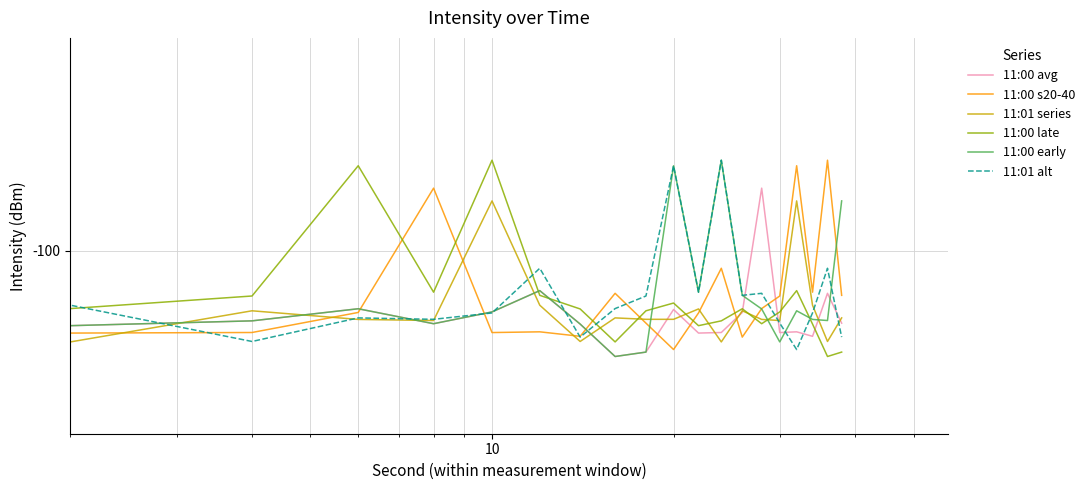

Reading left to right, list all the values displayed in this chart.

11:00 avg: -104.1	-105.9	-105.5	-104.5	-105.7	-104.8	-103.1	-105.8	-108.4	-108.0	-104.6	-106.5	-106.4	-104.8	-95.3	-106.4	-106.4	-106.8	-103.3	-105.7
11:00 s20-40: -104.6	-106.5	-106.4	-104.8	-95.3	-106.4	-106.4	-106.8	-103.3	-105.7	-107.8	-104.9	-101.4	-106.8	-104.5	-103.5	-93.7	-103.2	-93.3	-103.5
11:01 series: -104.5	-107.2	-104.7	-105.4	-105.5	-96.3	-104.2	-107.2	-105.3	-105.4	-105.4	-104.5	-107.2	-104.7	-105.4	-105.5	-96.3	-104.2	-107.2	-105.3
11:00 late: -106.8	-104.5	-103.5	-93.7	-103.2	-93.3	-103.5	-104.5	-107.2	-104.7	-104.1	-105.9	-105.5	-104.5	-105.7	-104.8	-103.1	-105.8	-108.4	-108.0
11:00 early: -104.1	-105.9	-105.5	-104.5	-105.7	-104.8	-103.1	-105.8	-108.4	-108.0	-93.7	-103.2	-93.3	-103.5	-104.5	-107.2	-104.7	-105.4	-105.5	-96.3
11:01 alt: -96.3	-104.2	-107.2	-105.3	-105.4	-104.9	-101.4	-106.8	-104.5	-103.5	-93.7	-103.2	-93.3	-103.5	-103.3	-105.7	-107.8	-104.9	-101.4	-106.8